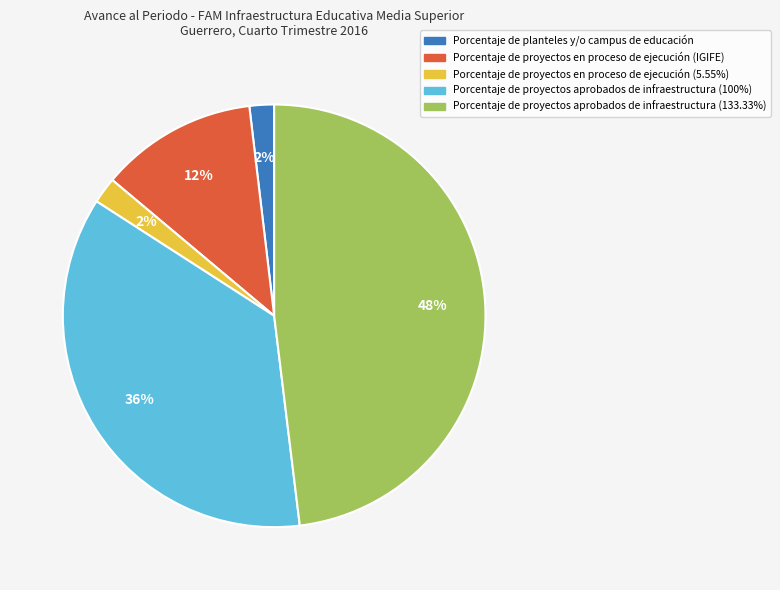

Is it true that Porcentaje de proyectos en proceso de ejecución (IGIFE) is 7% of the pie?

False